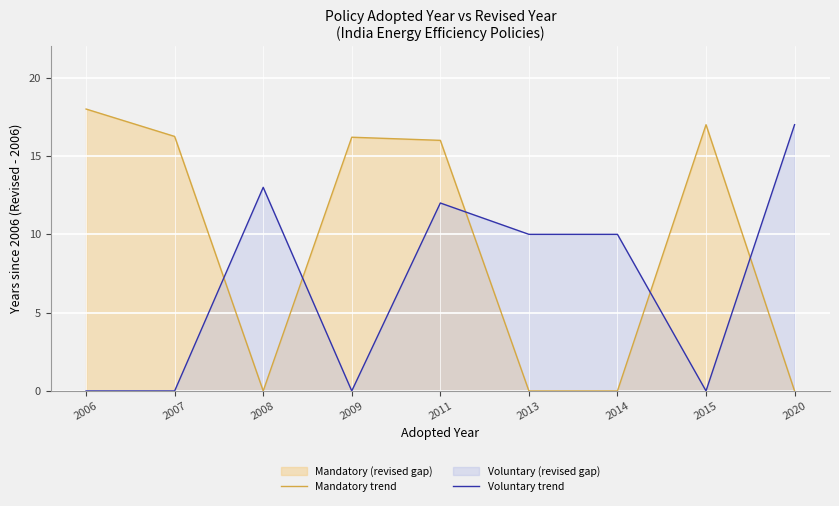

Where do Voluntary trend and Mandatory trend first cross each other?

2007 and 2008